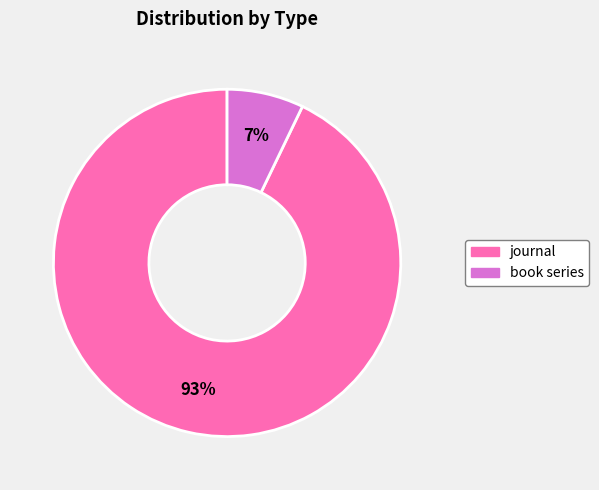

True or false: journal accounts for 99% of the total.

False